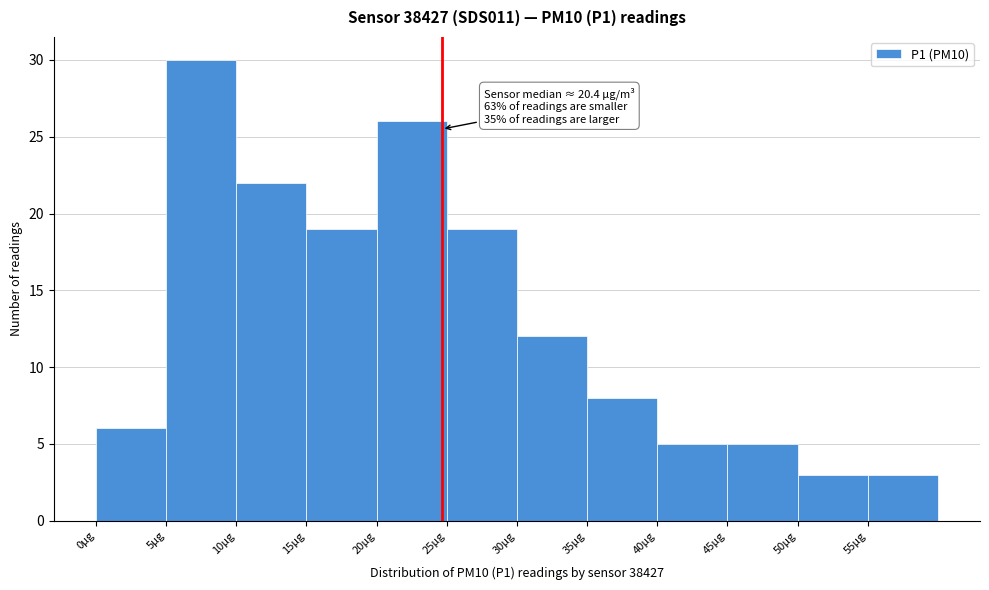

Which range on the x-axis has the tallest bar?

5 to 10